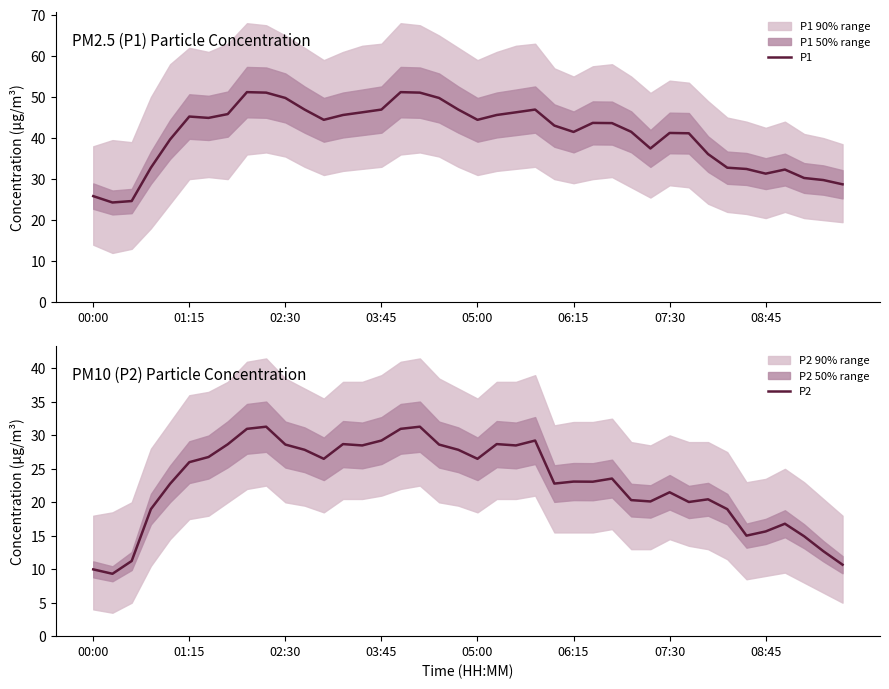

What is the sum of all P2 values?

916.9